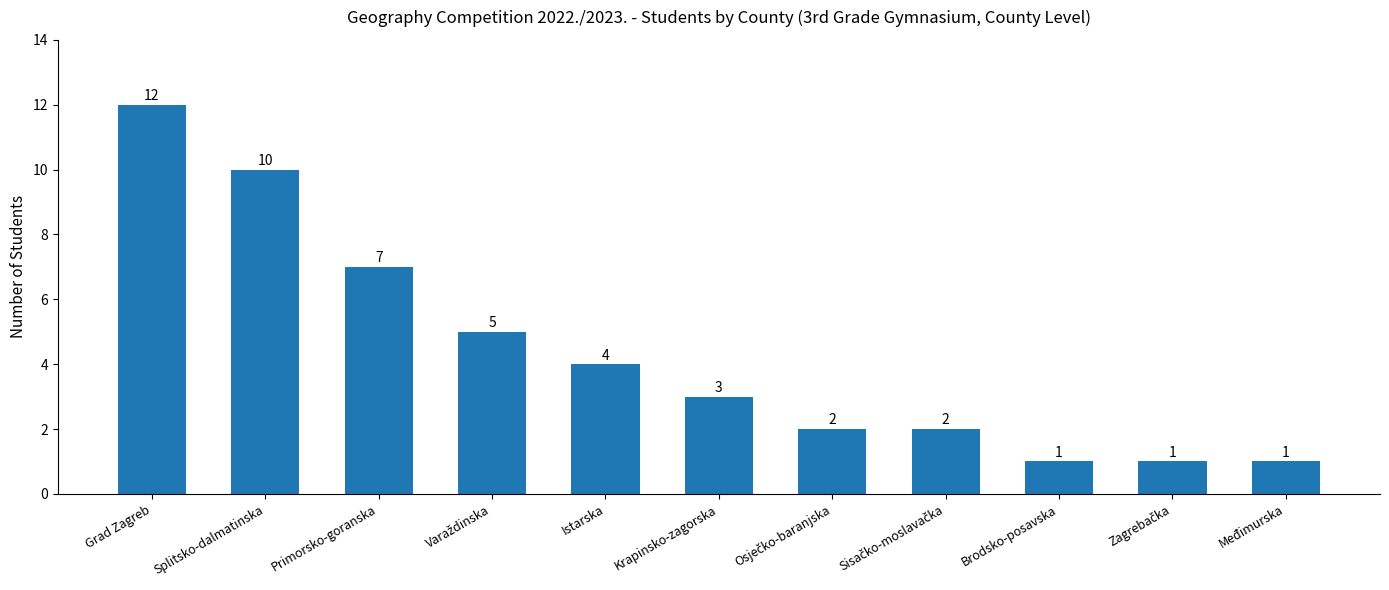

What is the ratio of the value at Primorsko-goranska to the value at Splitsko-dalmatinska?

0.7